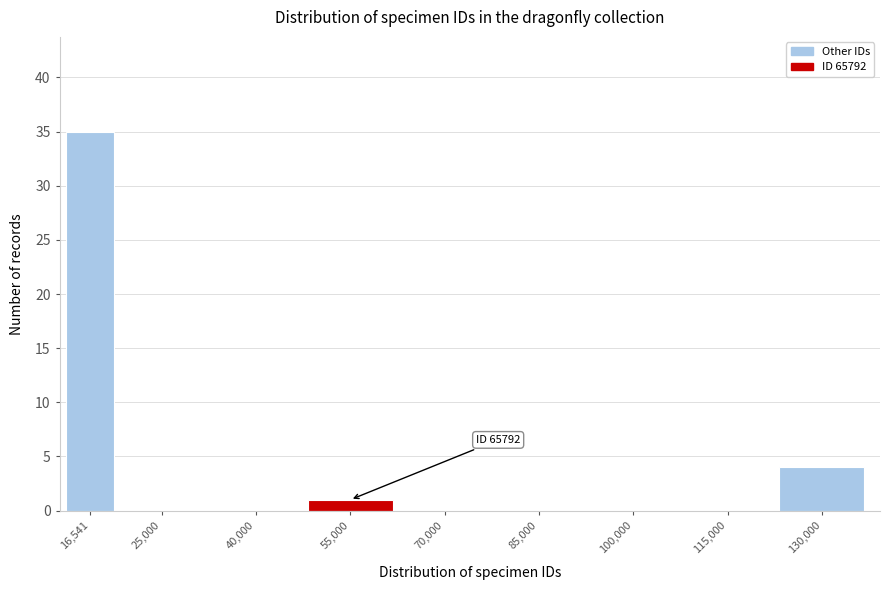

Reading left to right, what are all the values shown in this chart?

16,541=35	25,000=0	40,000=0	55,000=1	70,000=0	85,000=0	100,000=0	115,000=0	130,000=4